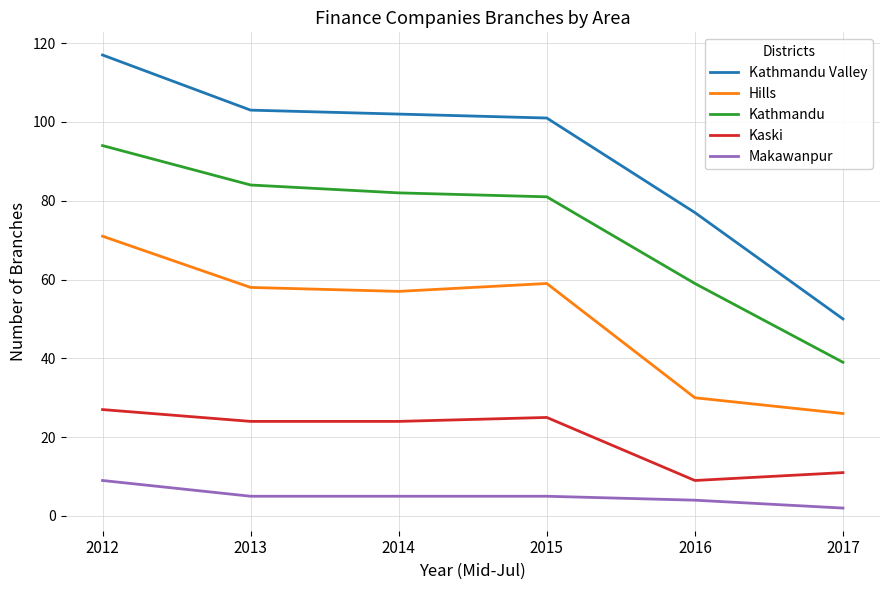

Reading left to right, extract all data points from this chart.

Kathmandu Valley: 117	103	102	101	77	50
Hills: 71	58	57	59	30	26
Kathmandu: 94	84	82	81	59	39
Kaski: 27	24	24	25	9	11
Makawanpur: 9	5	5	5	4	2